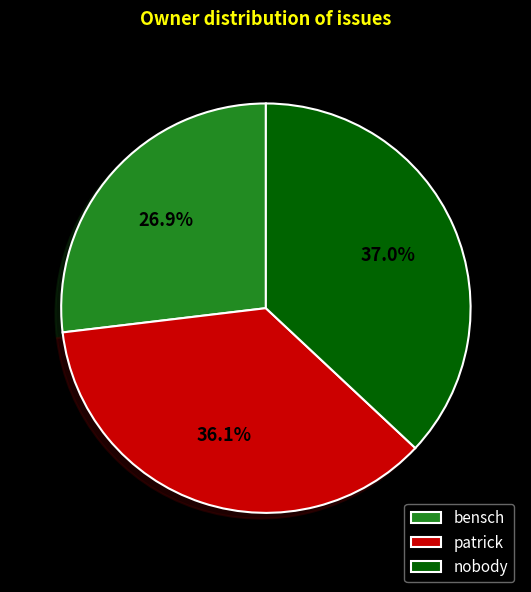

Does bensch represent more than half of the total?

No